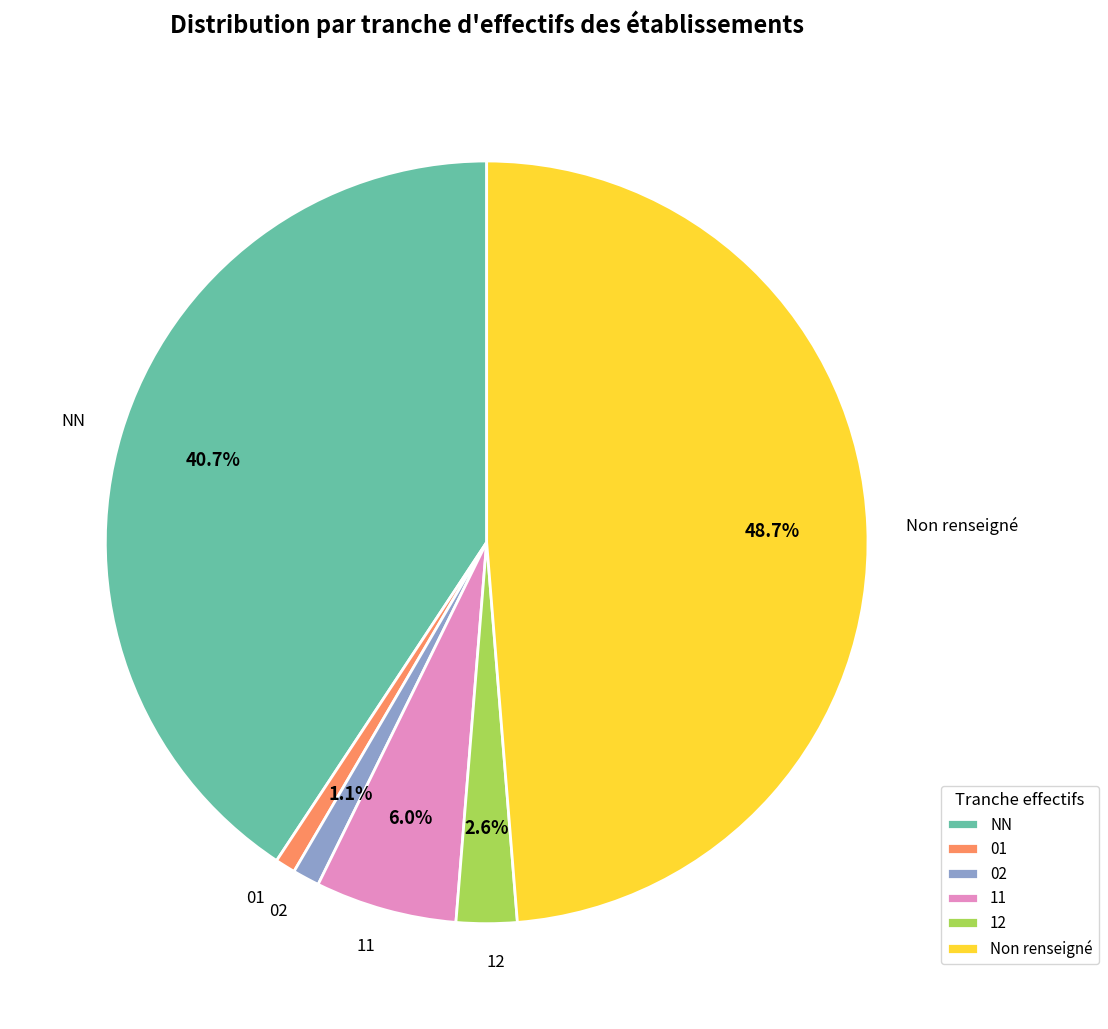

To the nearest percent, what is the difference between the largest and smallest slice percentages?

48%